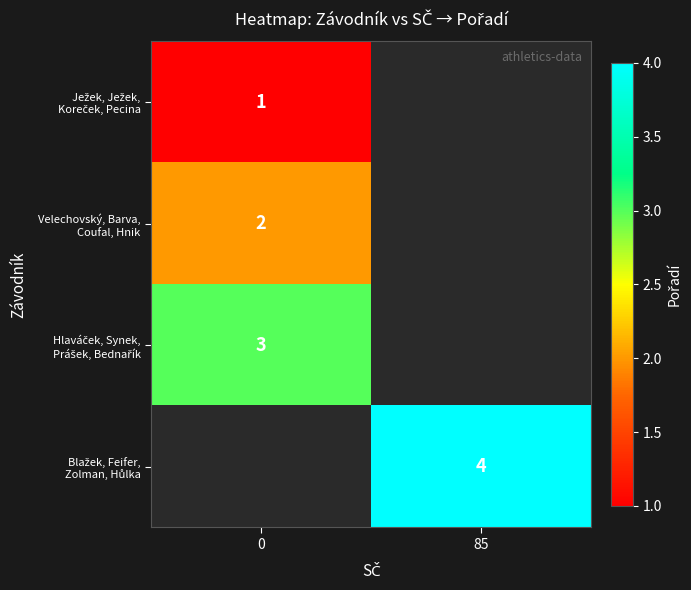

At which category does the chart reach its peak across all series?

85